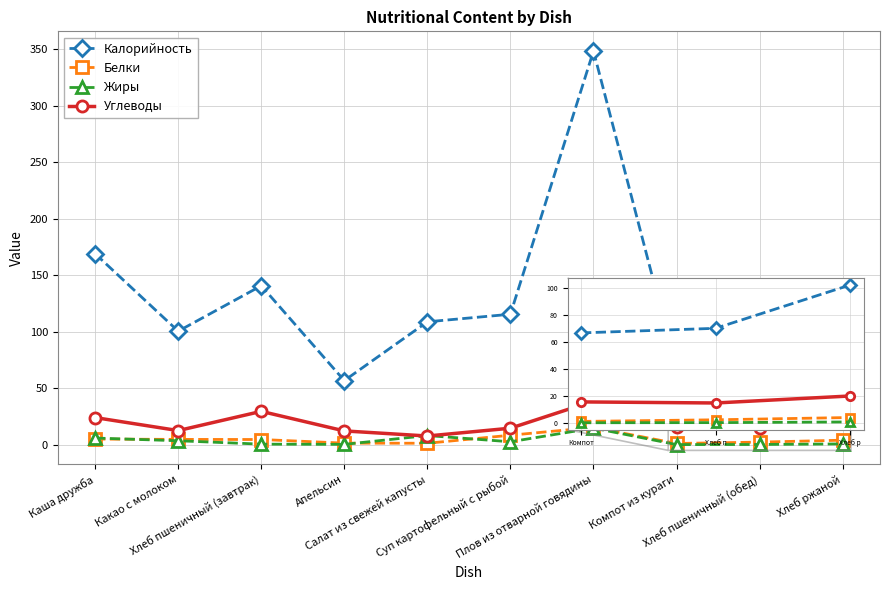

What is the sum of the Белки values at Салат из свежей капусты and Какао с молоком?

6.0